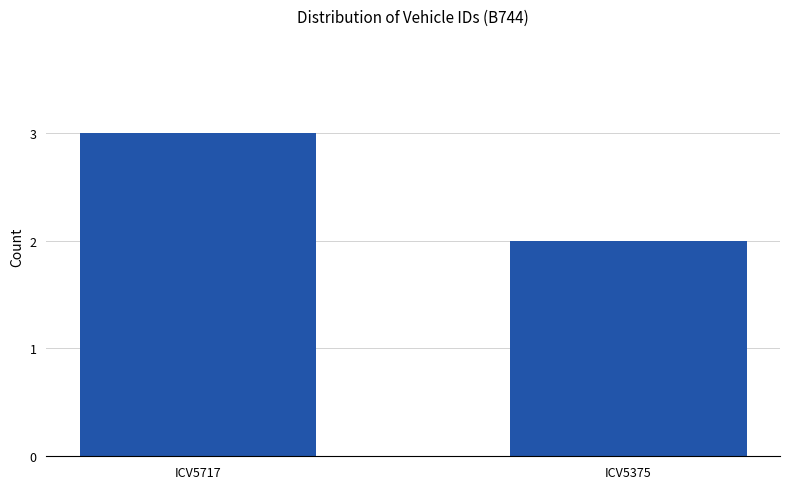

Approximately how many times larger is the value at ICV5375 compared to ICV5717?

0.7